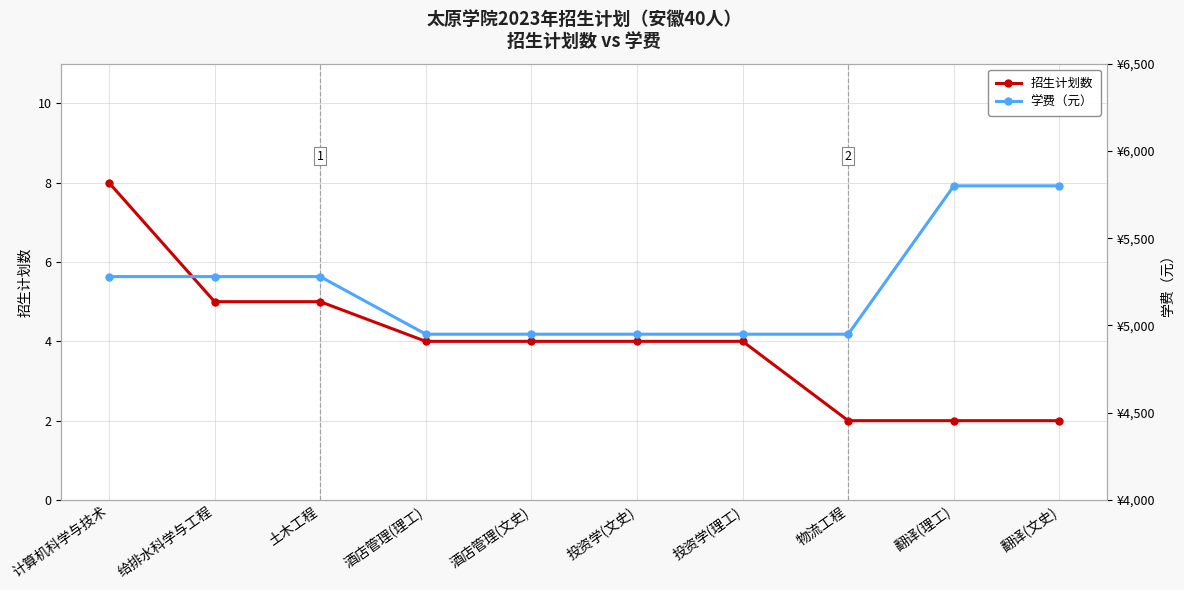

What is the smallest value displayed?

2